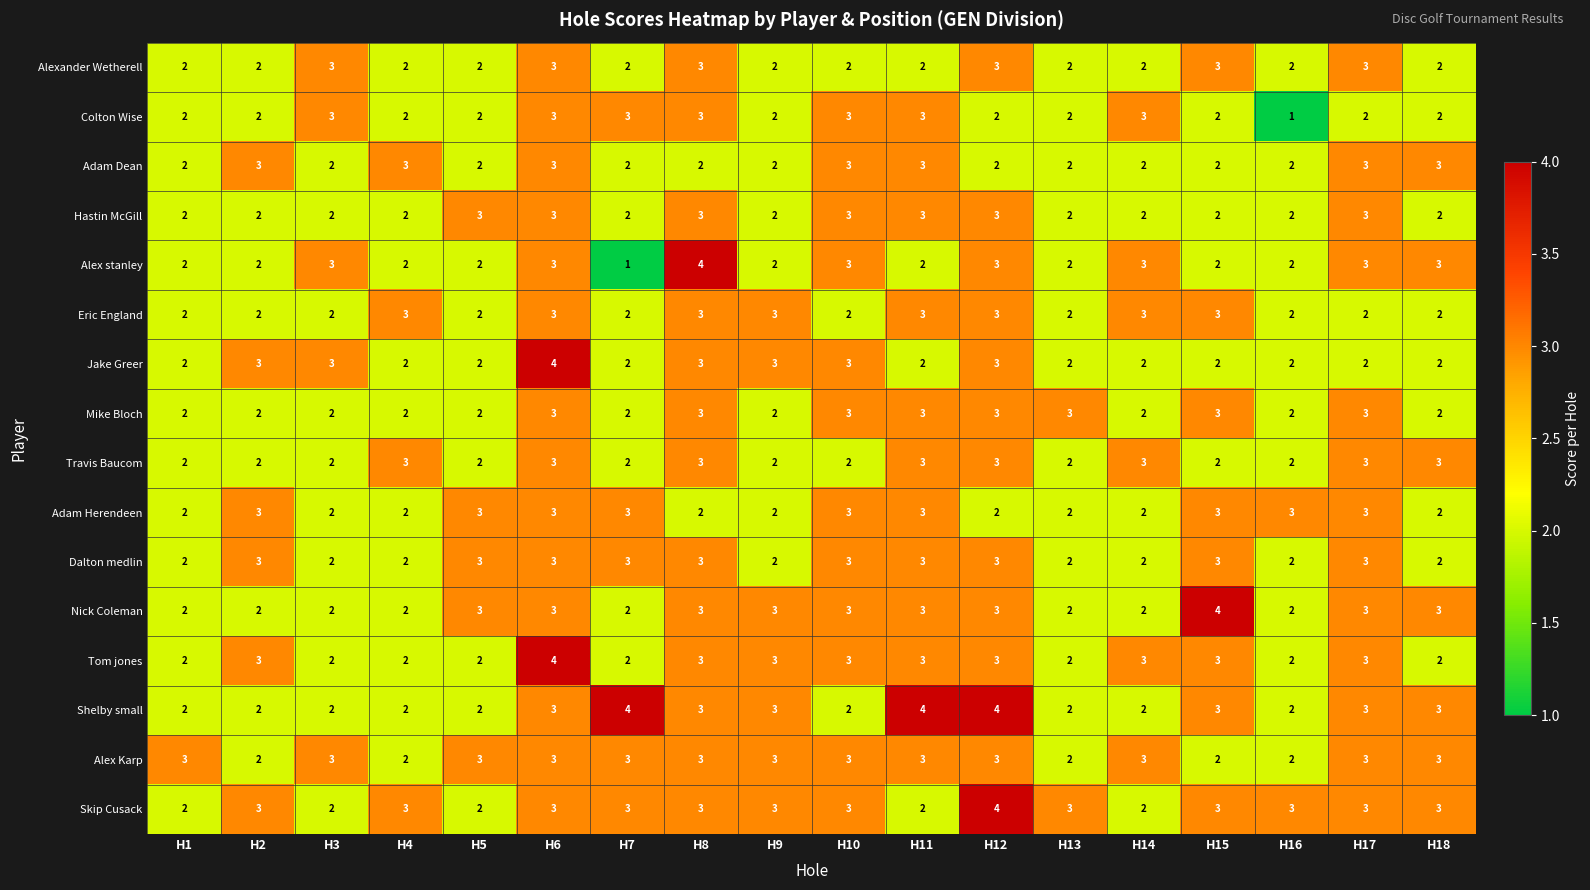

What is the spread (max minus min) of values at H12?

2